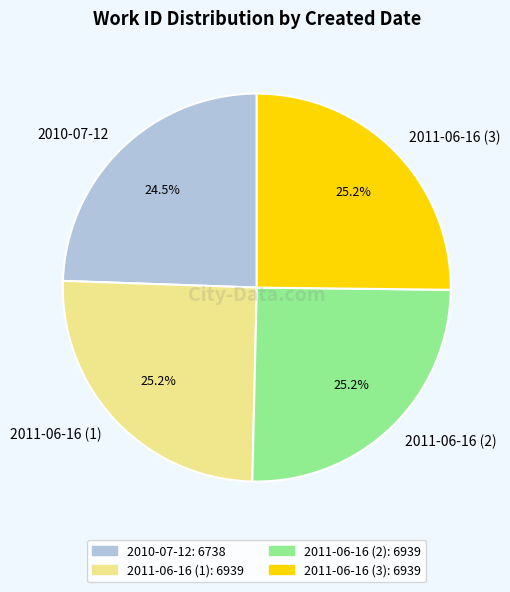

To the nearest percent, what is the average slice percentage?

25%